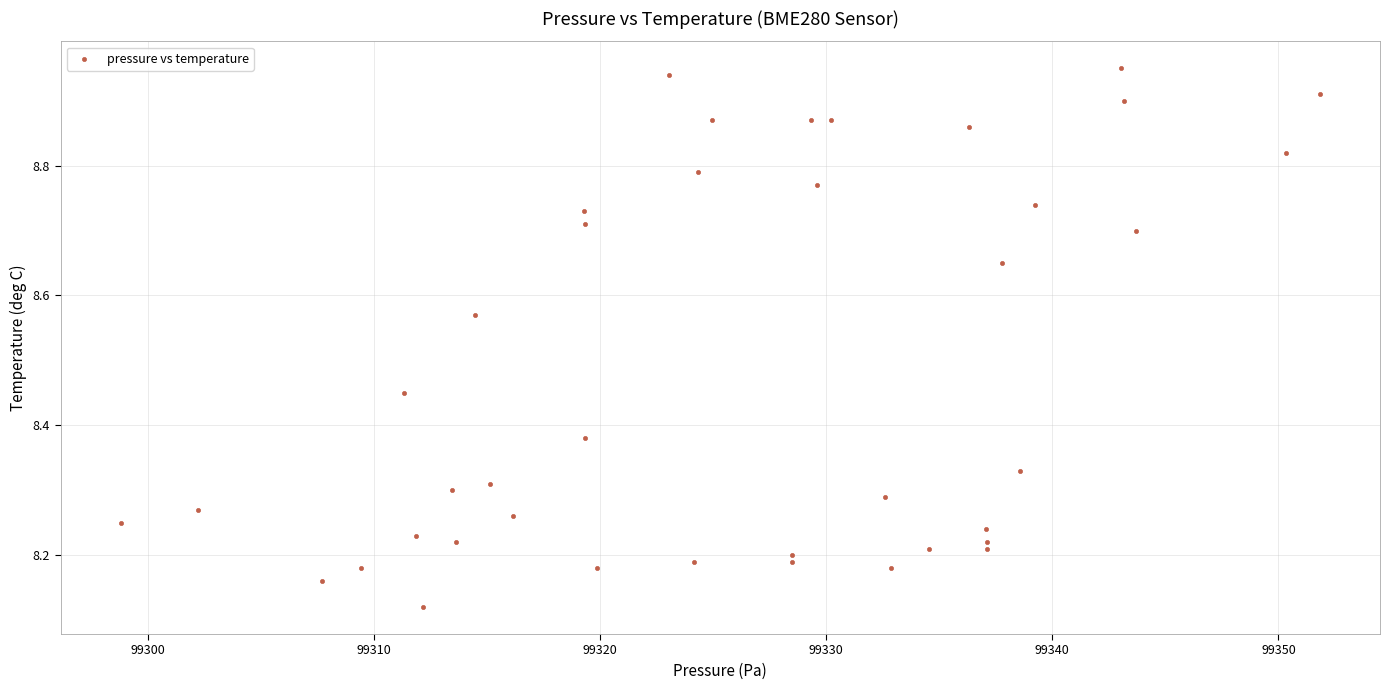

What is the range of Y values (max minus min)?

0.8